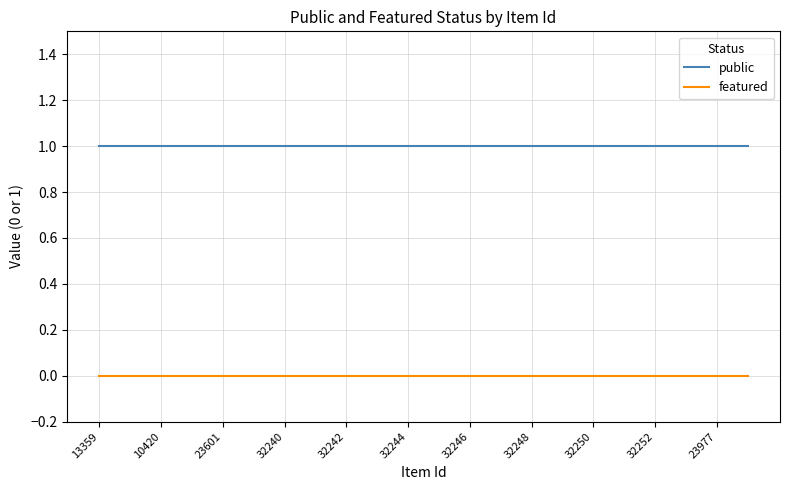

True or false: public and featured intersect in this chart.

False